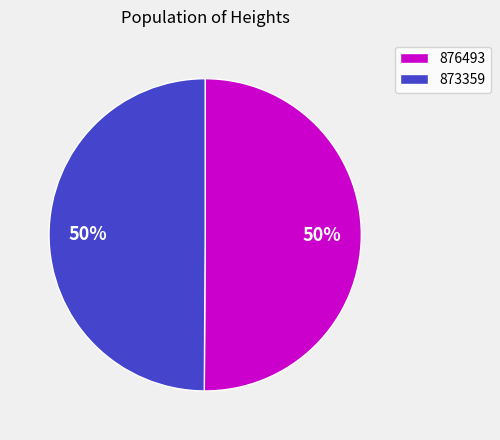

To the nearest percent, what portion does 873359 represent?

50%